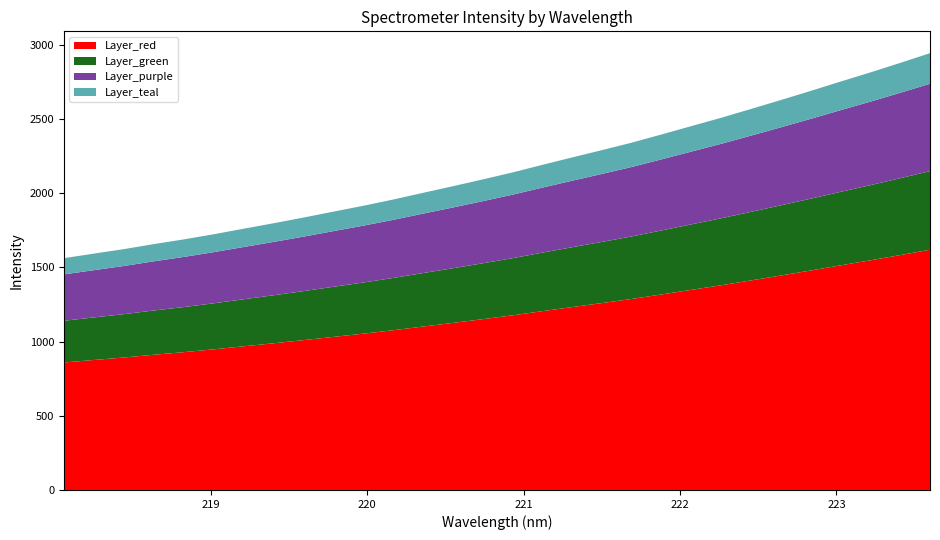

Reading left to right, what are all the values shown in this chart?

1562.5	1593.2	1623.3	1657.1	1688.8	1723.4	1760.6	1797.5	1835.7	1875.6	1915.0	1957.1	2002.2	2046.9	2092.6	2139.8	2191.0	2241.1	2290.5	2341.0	2396.3	2452.6	2508.9	2568.3	2628.6	2690.0	2752.9	2814.6	2878.8	2944.5